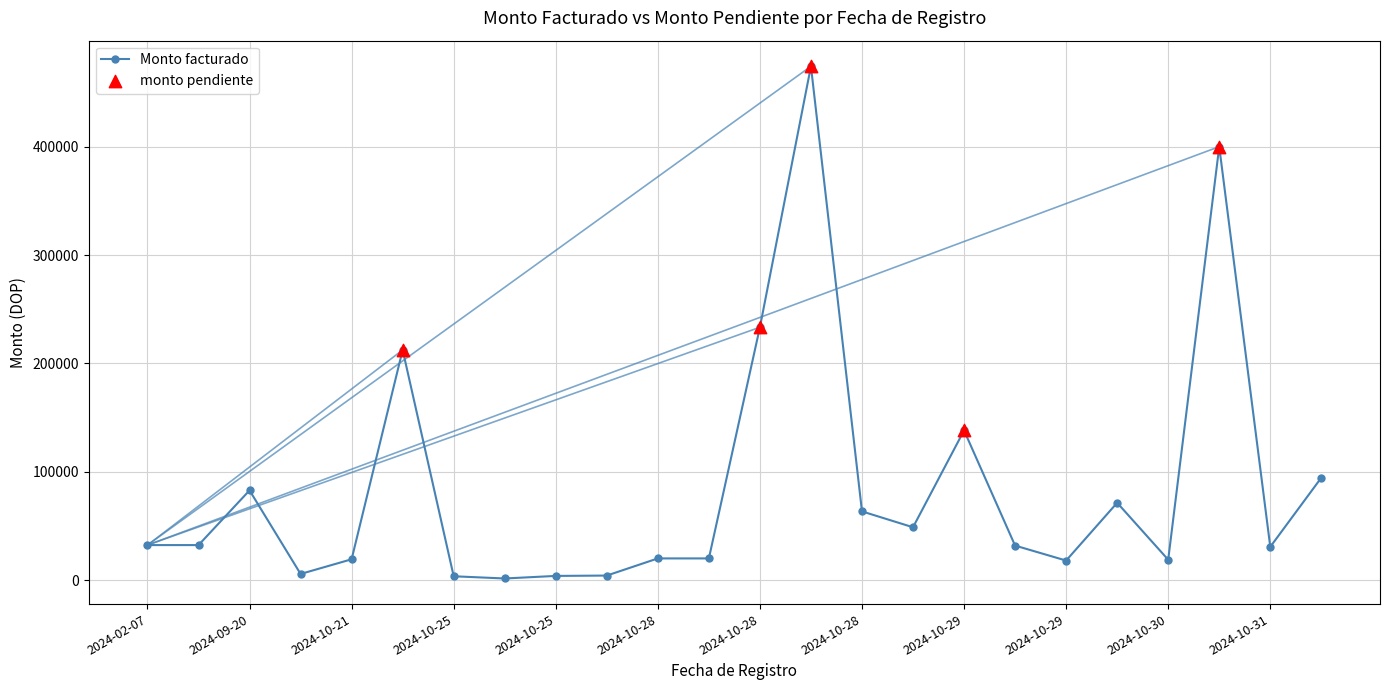

What is the value of the 18th point from the left?

31840.0